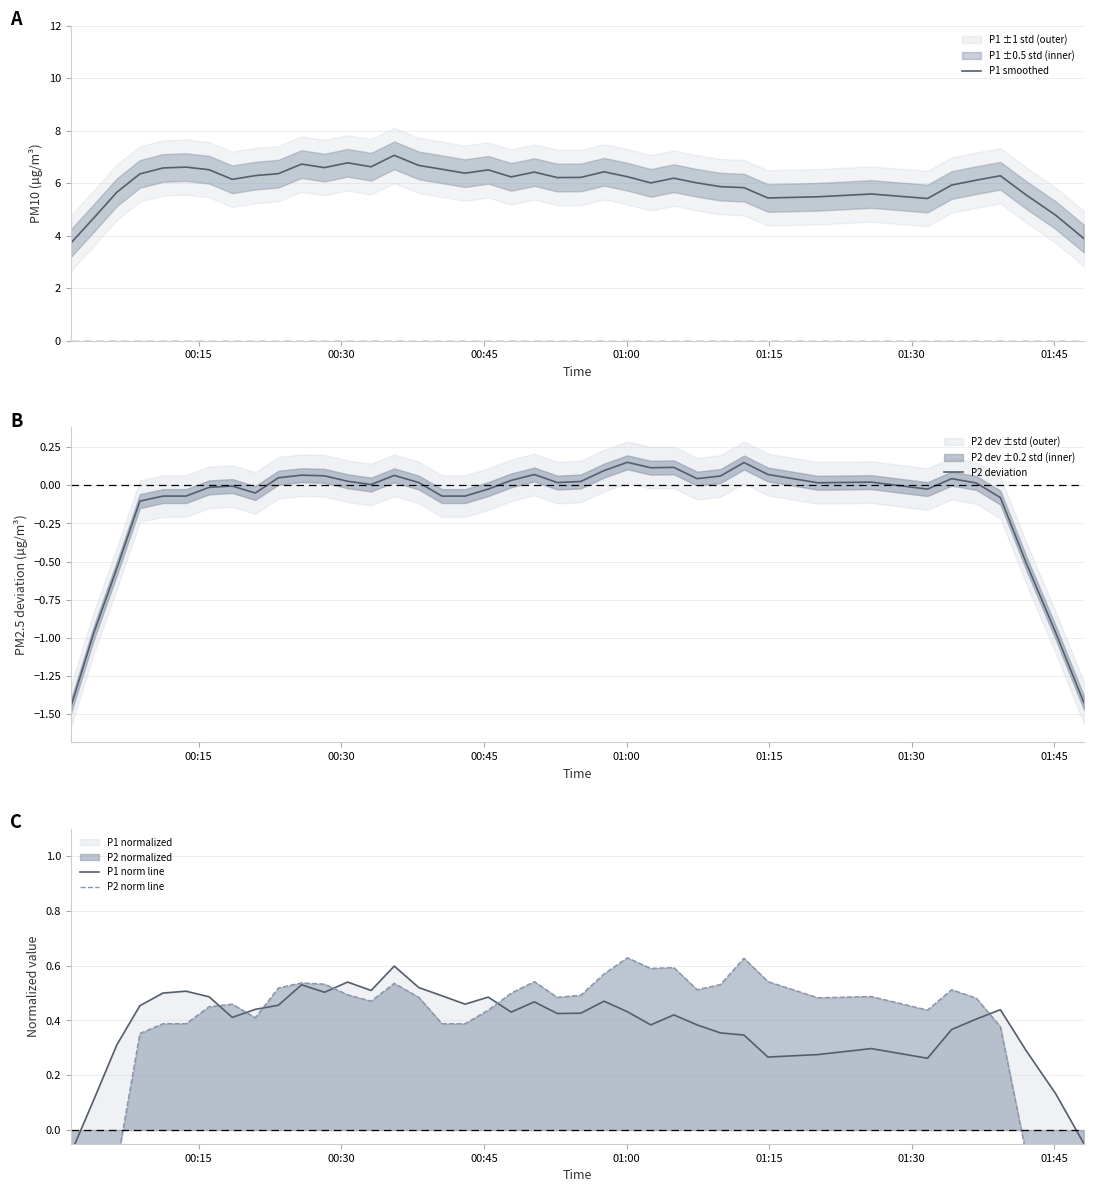

What is the lowest value of the P1 smoothed series?

3.7